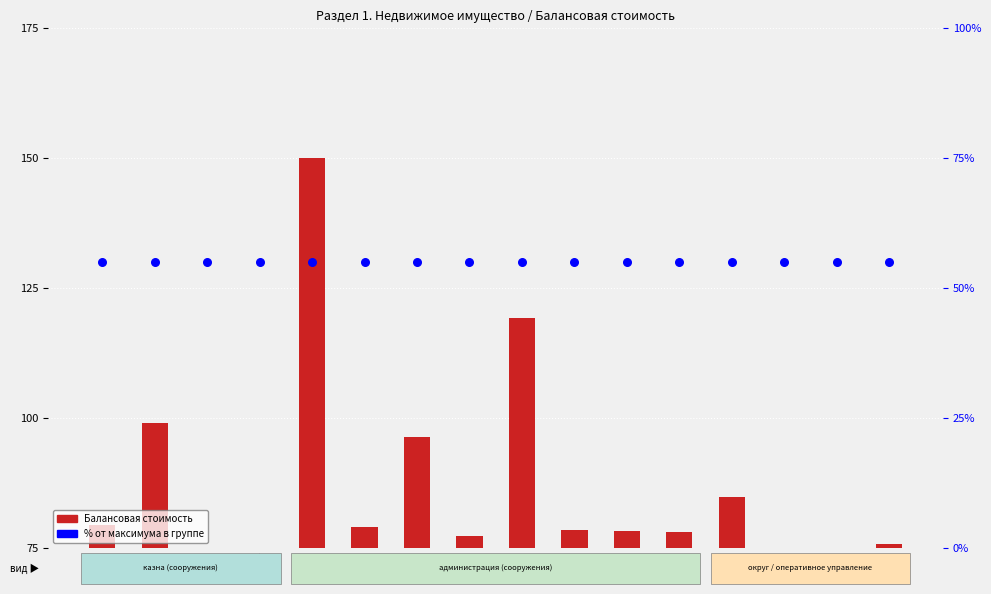

Is the value of % от максимума at 10 greater than the value of Балансовая стоимость at 12?

No